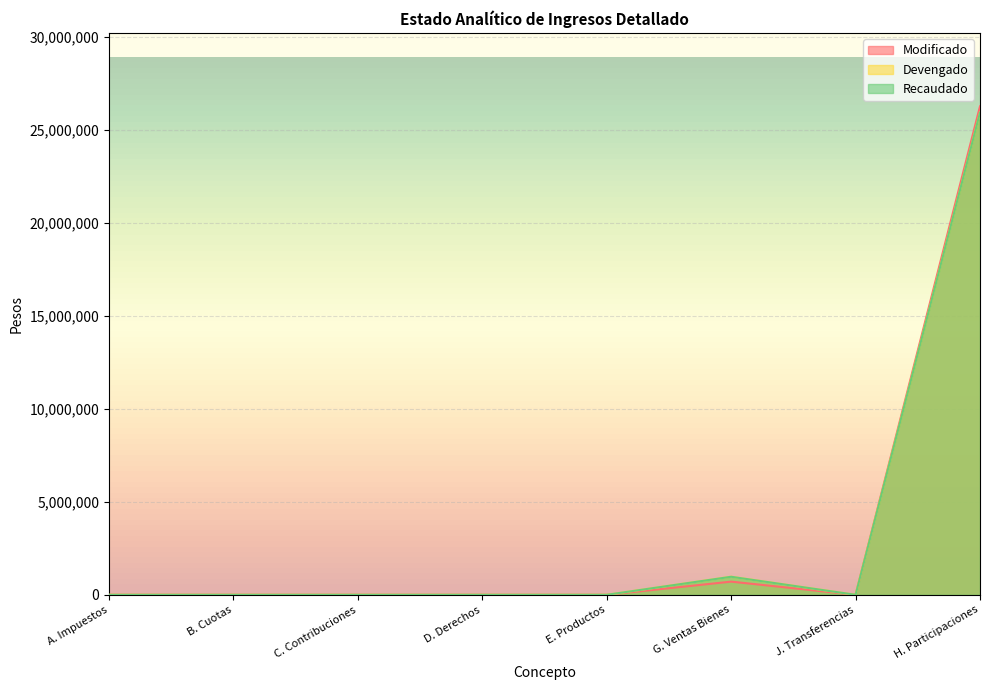

The Modificado series shows 0 at C. Contribuciones. True or false?

True